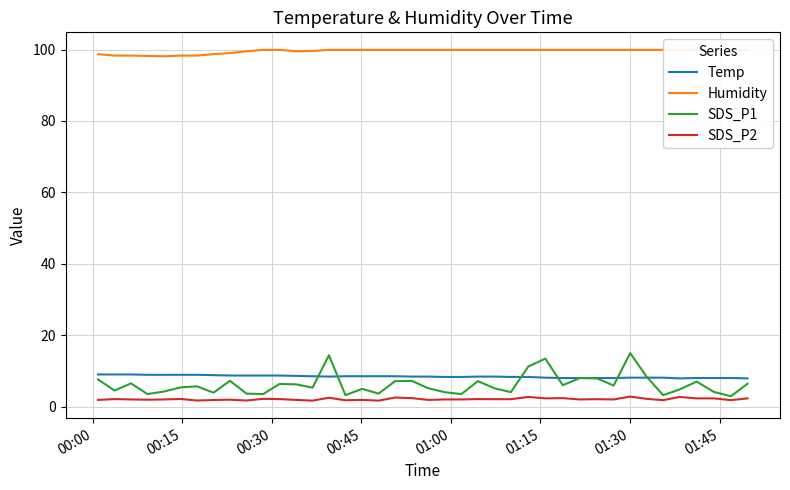

What is the highest value of the SDS_P2 series?

2.8